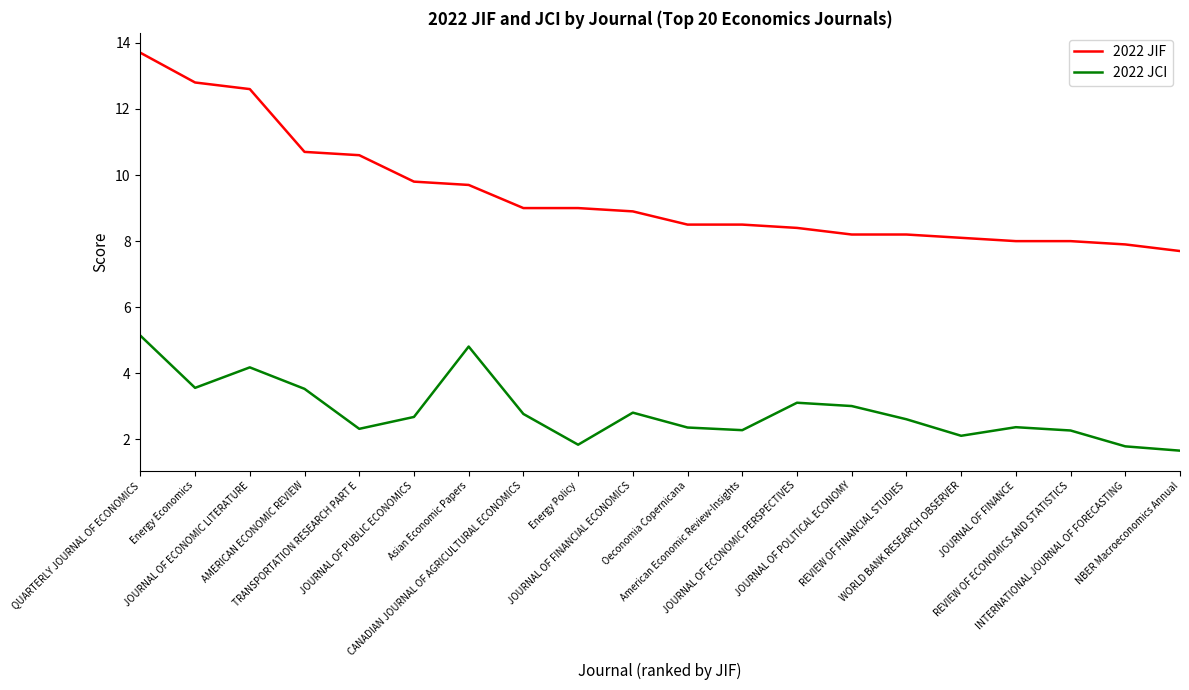

Which series has the largest range (max minus min)?

2022 JIF